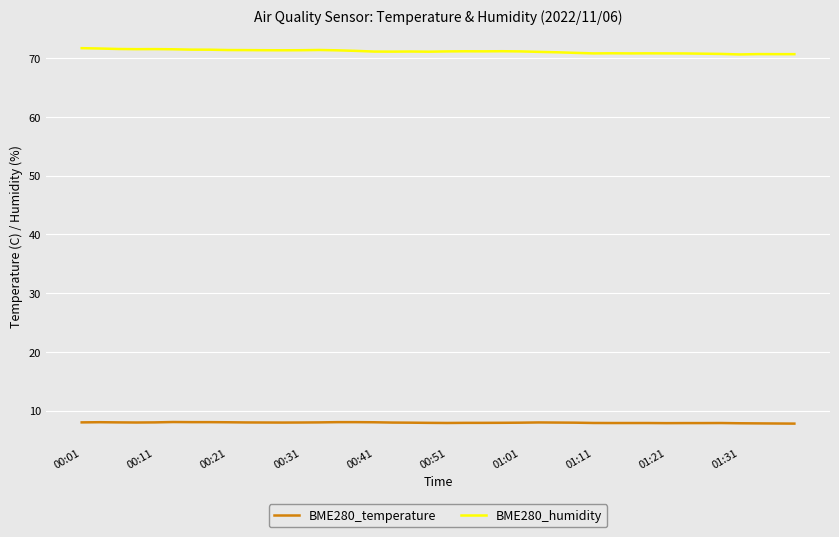

Rank the series by their average value, from lowest to highest.

BME280_temperature, BME280_humidity